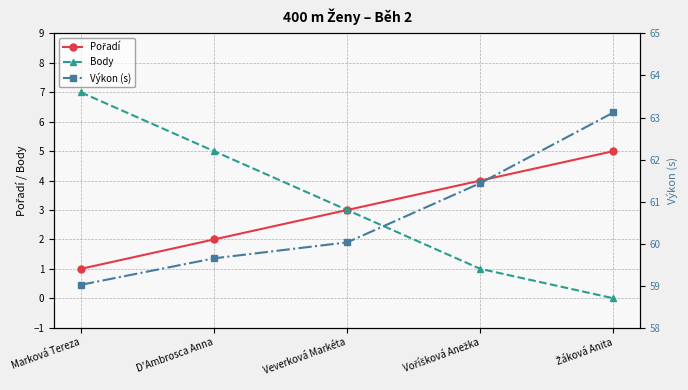

Is it true that Výkon (s) equals 60.0 at Veverková Markéta?

True